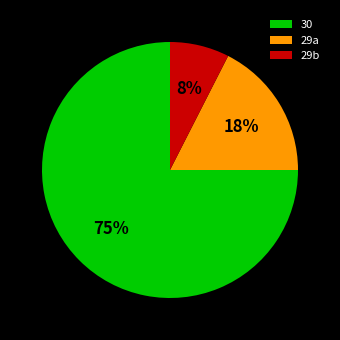

Does any single category account for the majority?

Yes